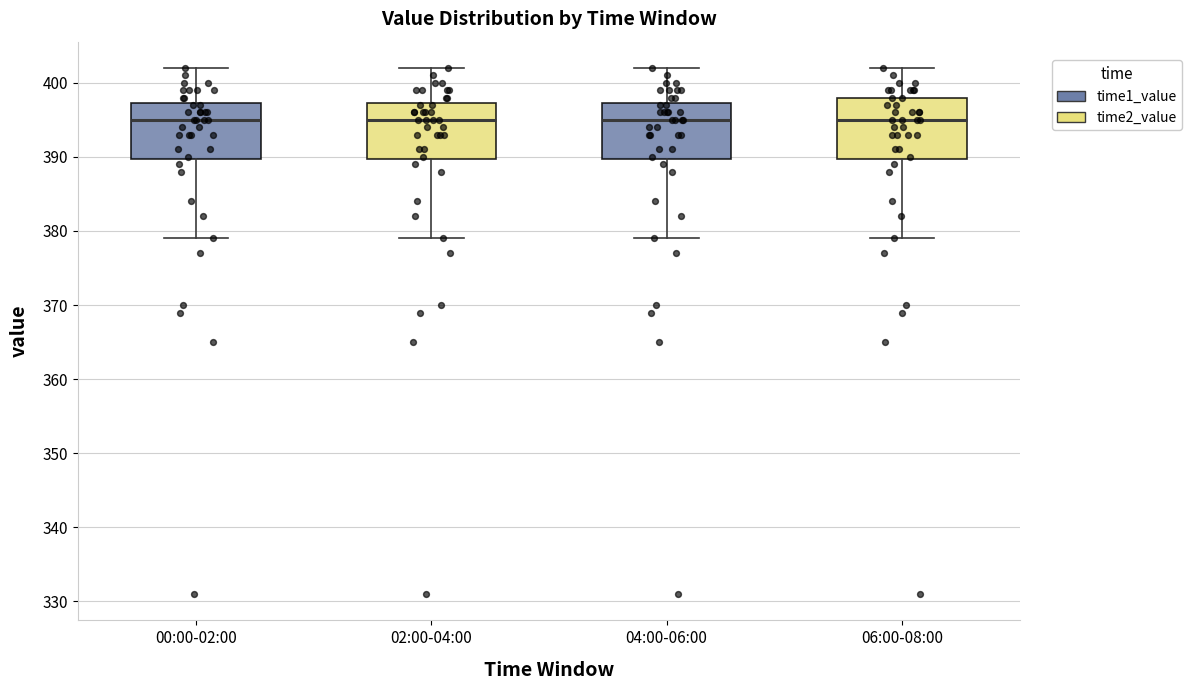

Reading left to right, read every box against the y-axis: the position of its median line, the range the box covers, and the ends of its whiskers. The values are not printed on the chart, so give them approximately, as read against the axis.

00:00-02:00: median 395, box 390 to 397, whiskers 379 to 402
02:00-04:00: median 395, box 390 to 397, whiskers 379 to 402
04:00-06:00: median 395, box 390 to 397, whiskers 379 to 402
06:00-08:00: median 395, box 390 to 398, whiskers 379 to 402